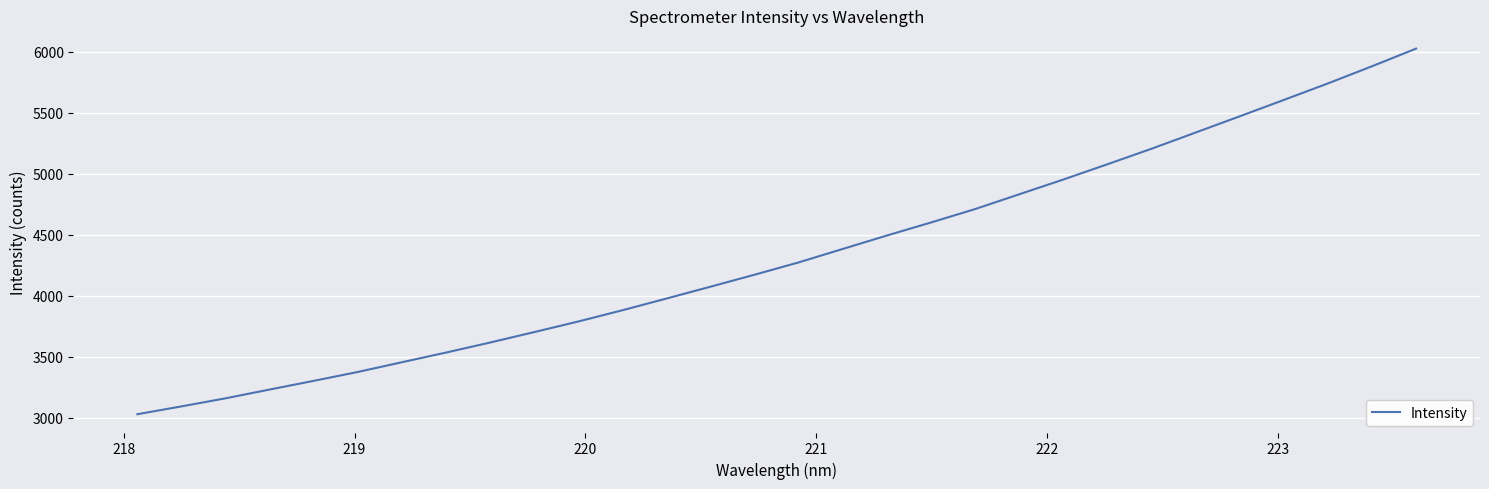

What is the maximum value shown in the chart?

6025.5